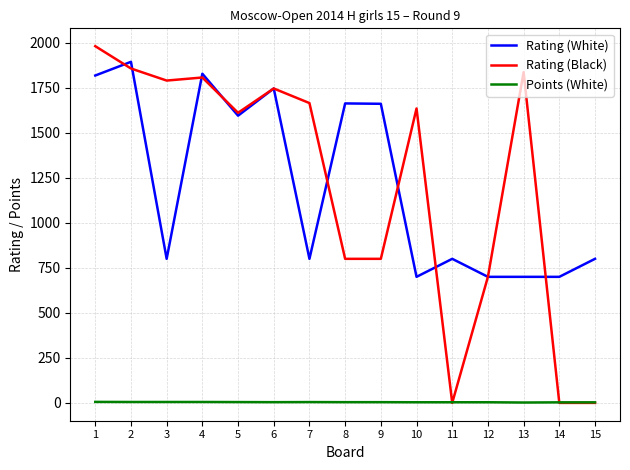

Which series has the largest range (max minus min)?

Rating (Black)